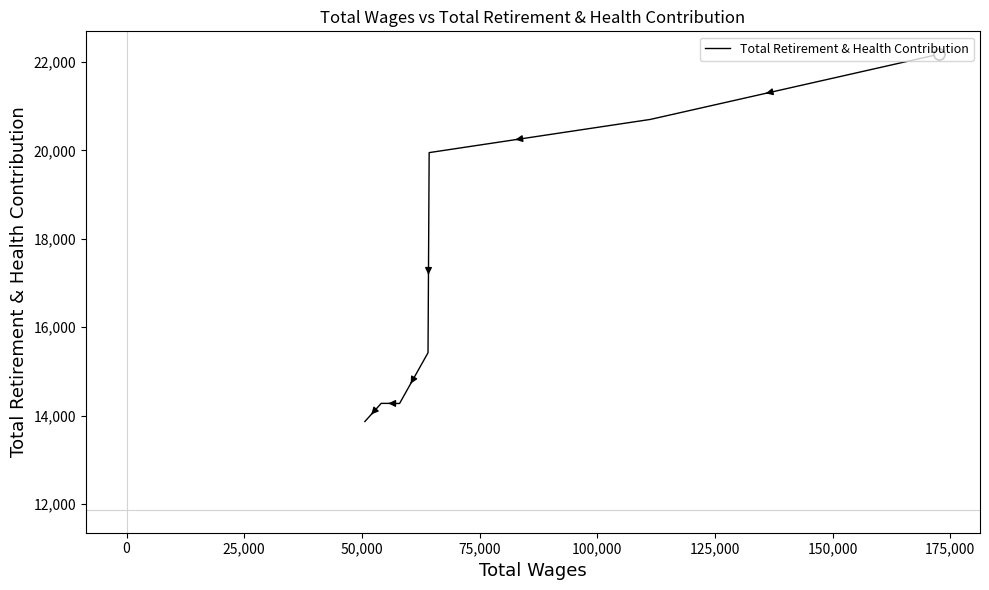

Does the chart have visible grid lines?

No